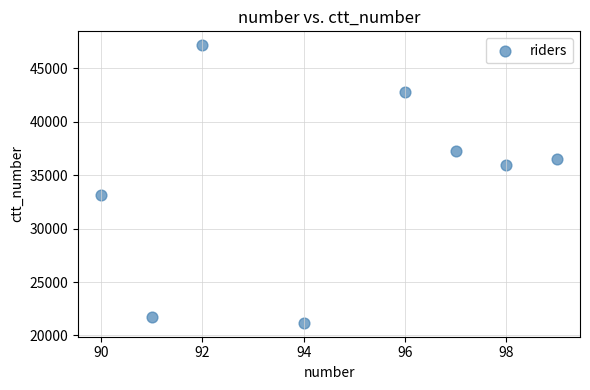

What Y value in the scatter plot is closest to 34169?

33153